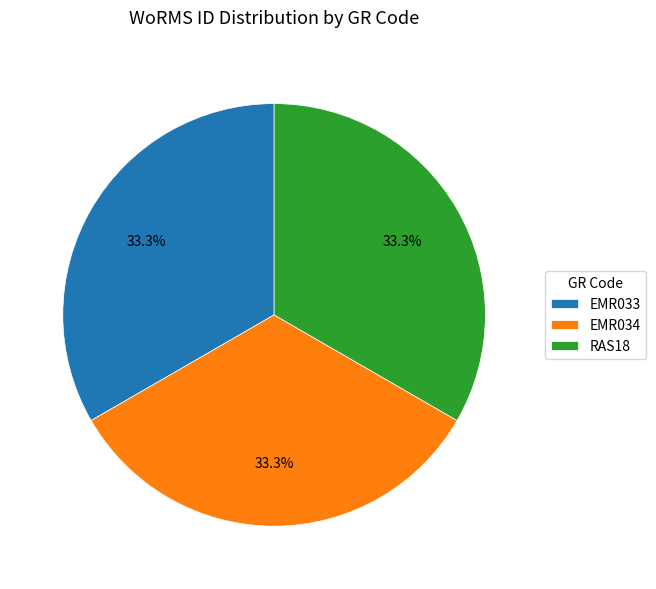

What is the ratio of the value at EMR034 to the value at EMR033?

1.0